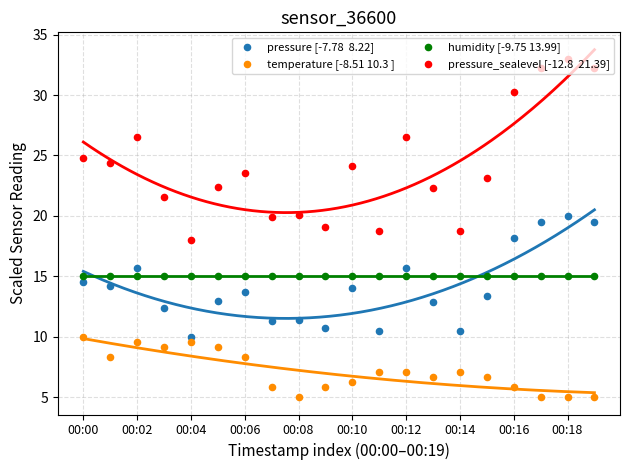

Is the value of humidity [-9.75 13.99] at 15 greater than the value of pressure [-7.78  8.22] at 19?

No